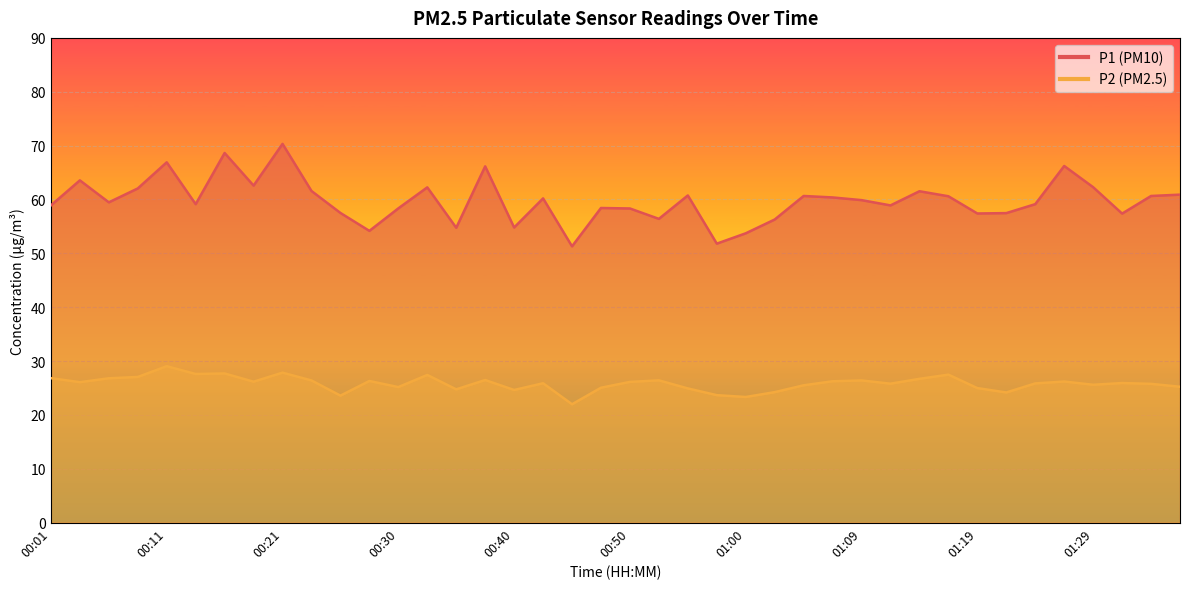

The value of P1 at 00:11 is 20.5. True or false?

False